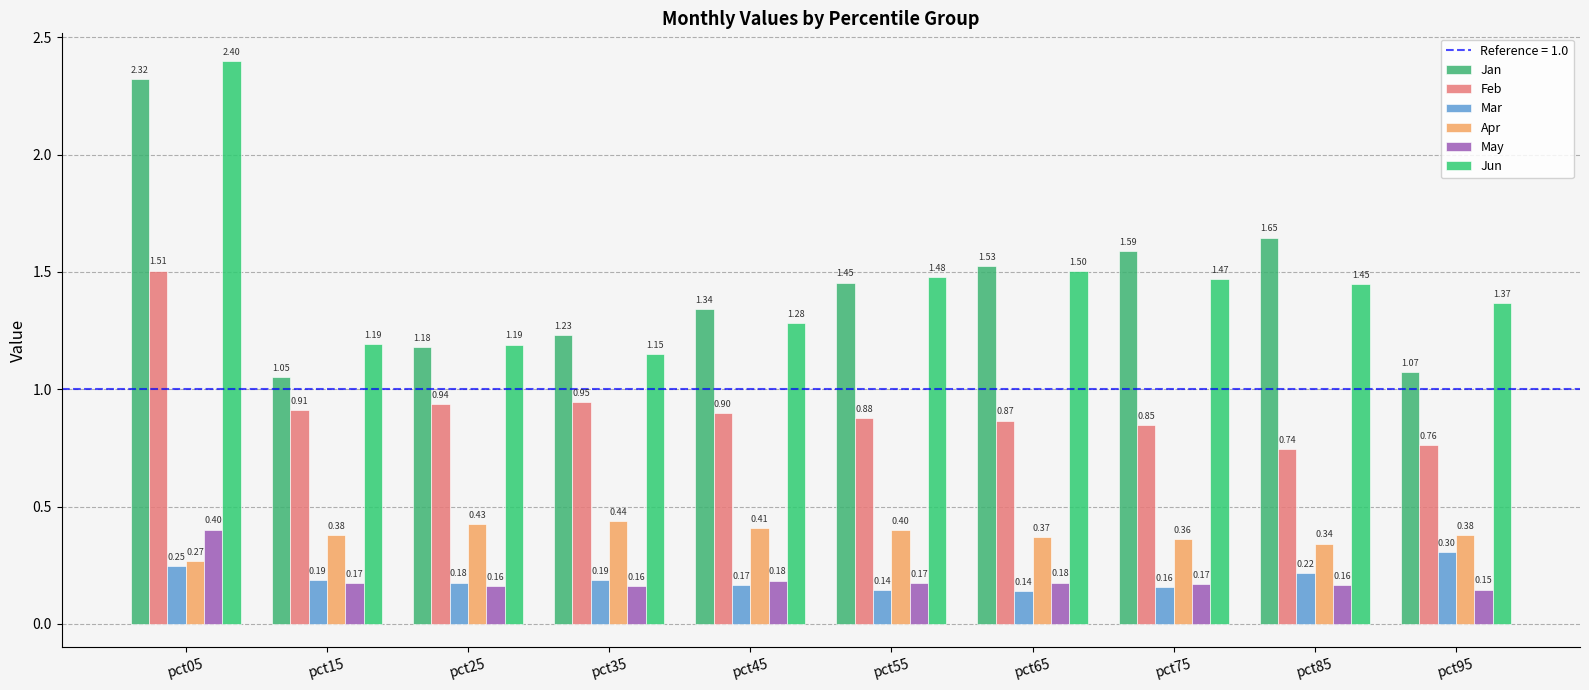

Is it true that Feb equals 0.8 at pct75?

True